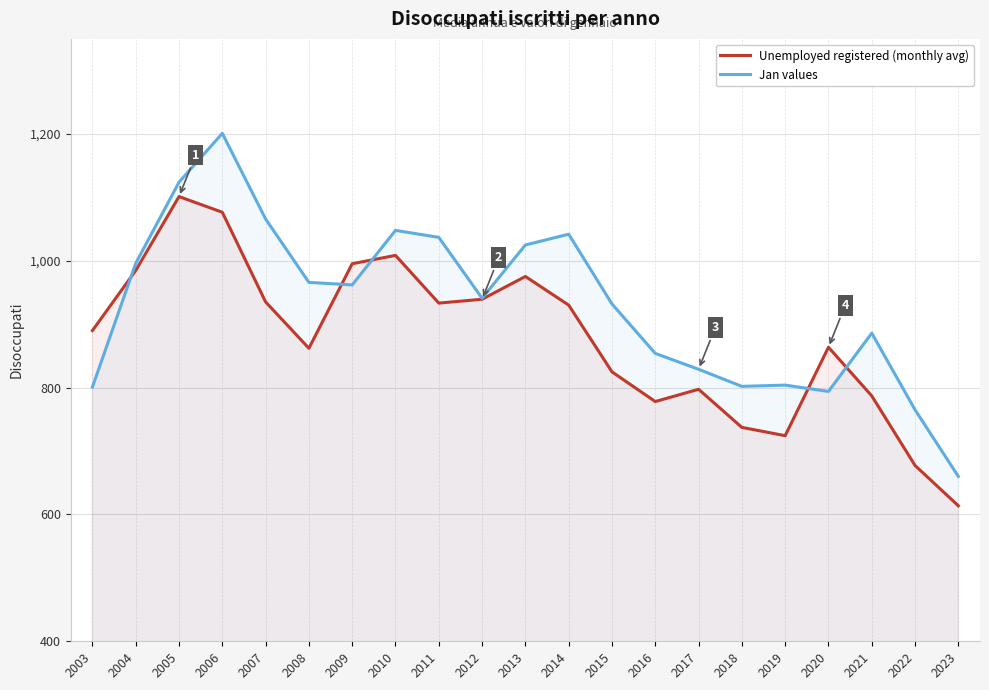

At how many categories does at least one series exceed 726?

20